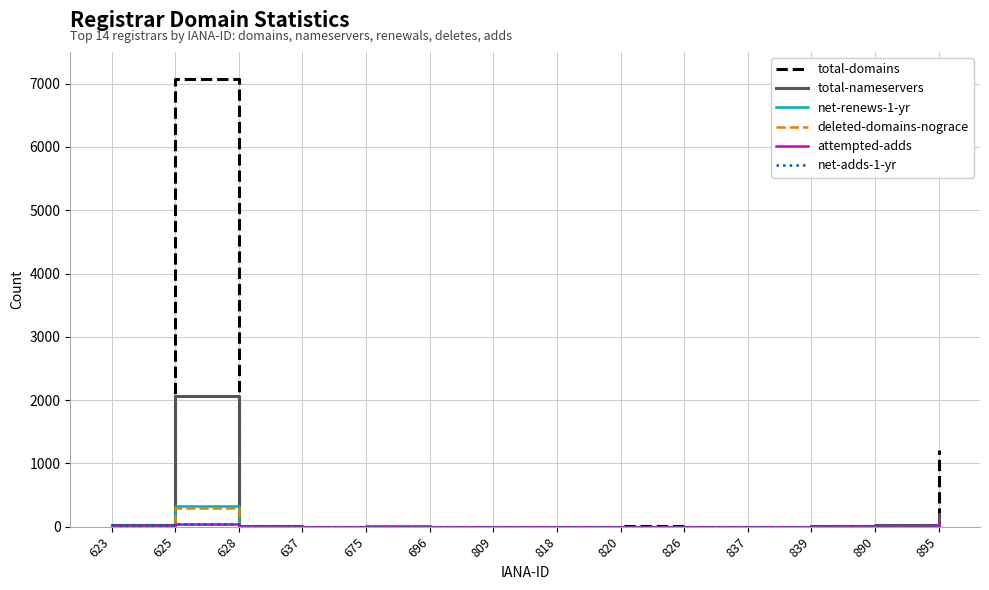

Where is the first local maximum for total-nameservers?

625